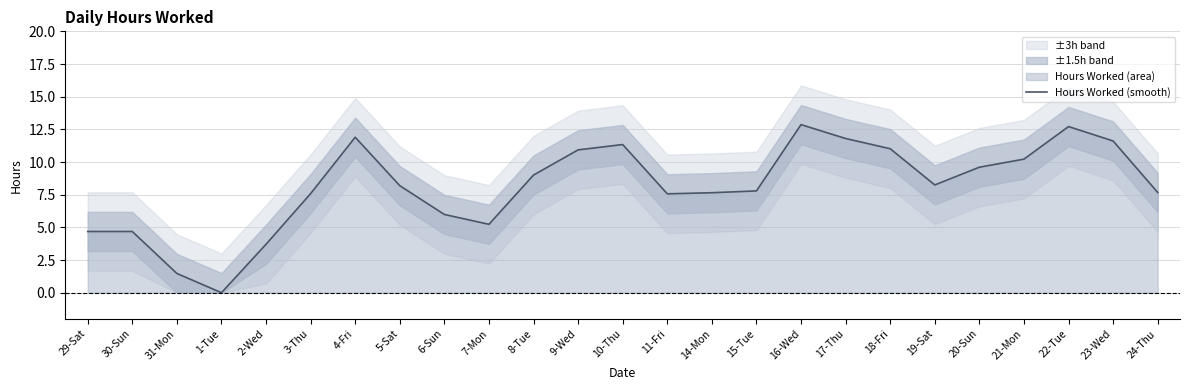

What is the approximate value at 9-Wed?

10.9